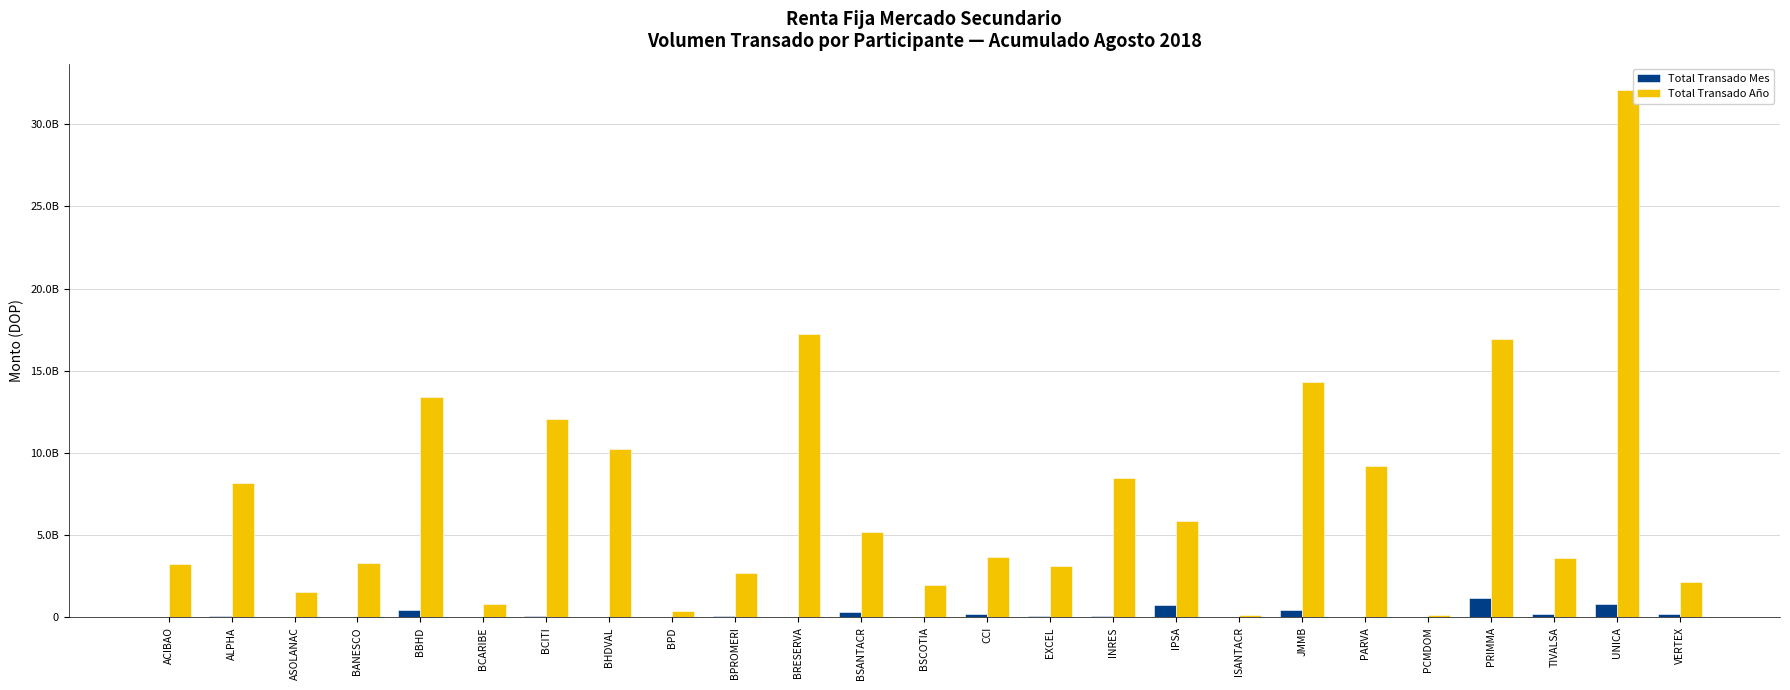

What are all the series names shown in the legend?

Total Transado Mes, Total Transado Año